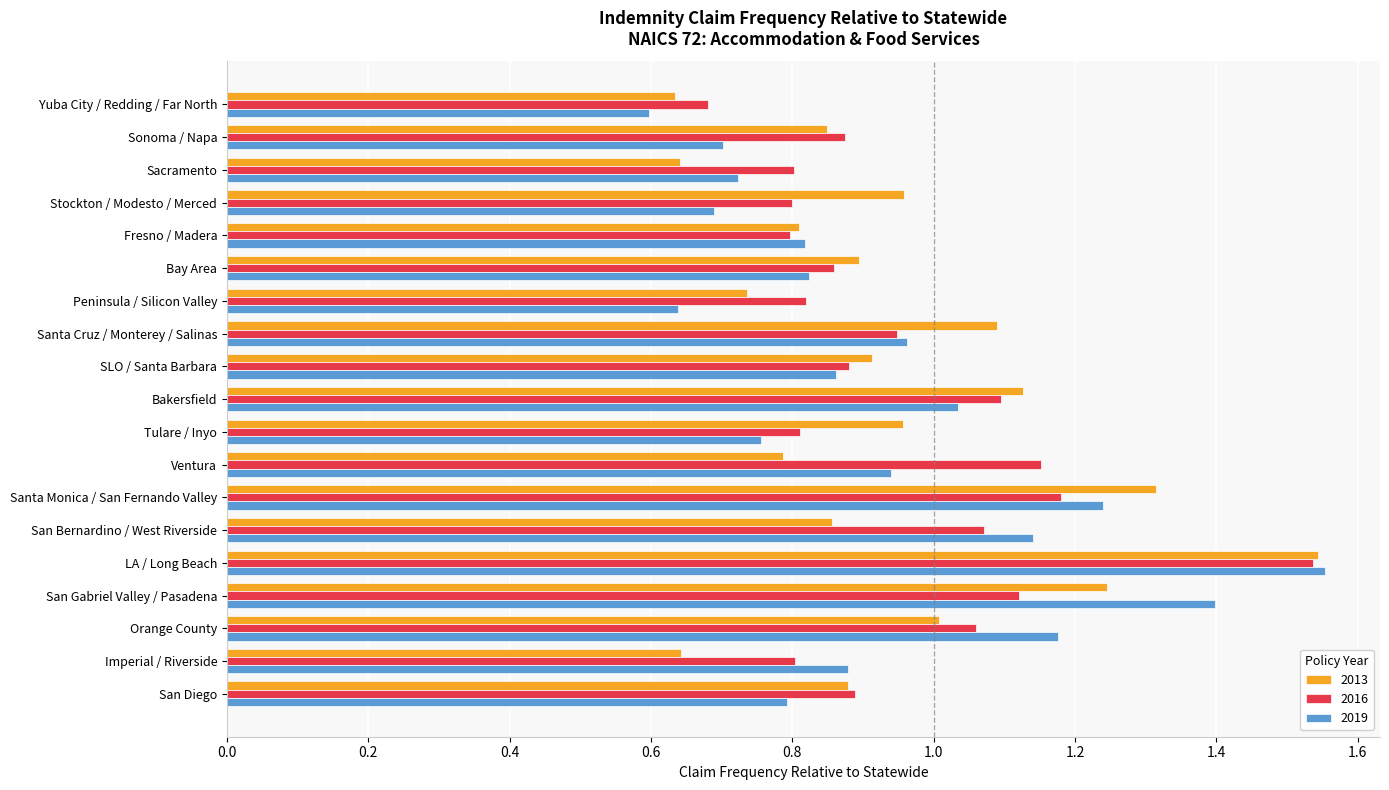

What is the total value across all series at SLO / Santa Barbara?

2.7